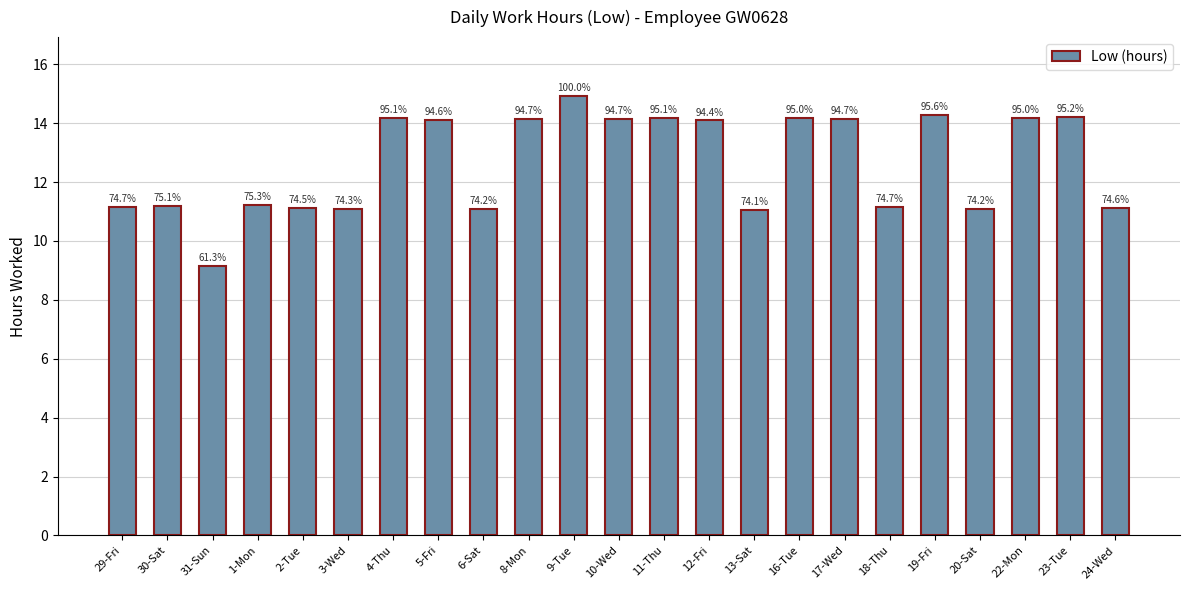

What is the difference between the values at 10-Wed and 20-Sat?

3.1